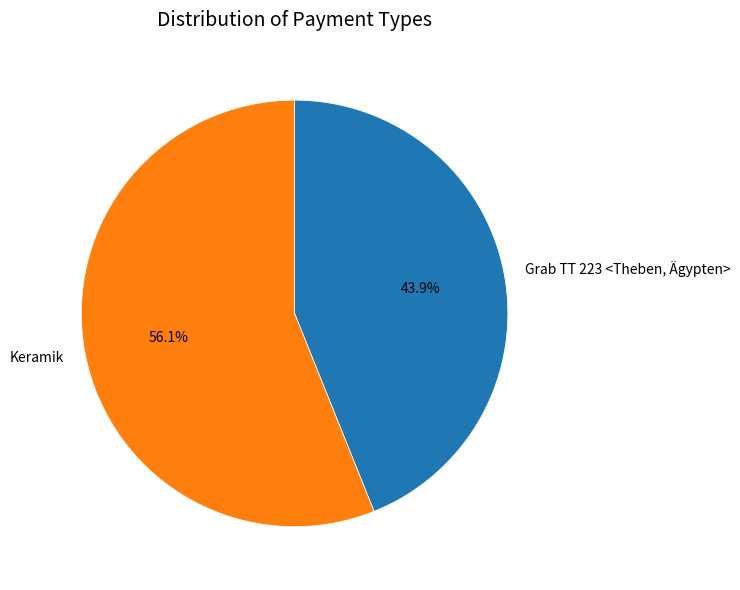

What percentage is NOT represented by Grab TT 223 <Theben, Ägypten>?

56.1%